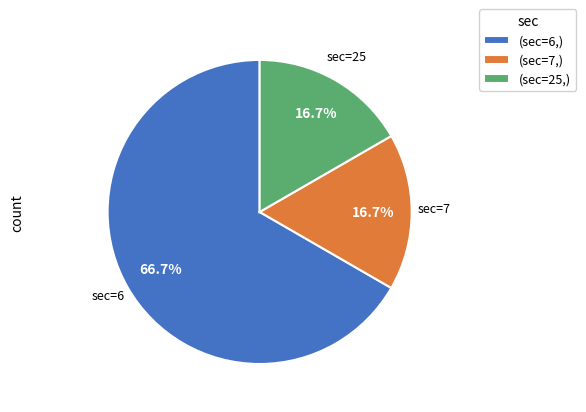

Combined, what portion of the pie is (sec=6,) and (sec=7,)?

83.3%